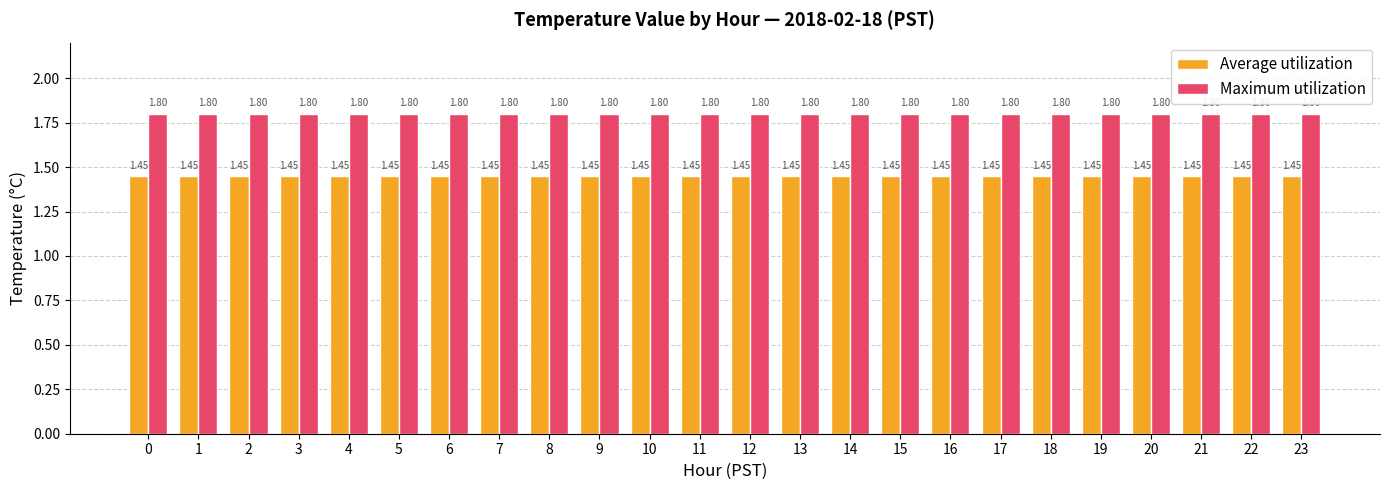

At how many categories does at least one series exceed 1?

24